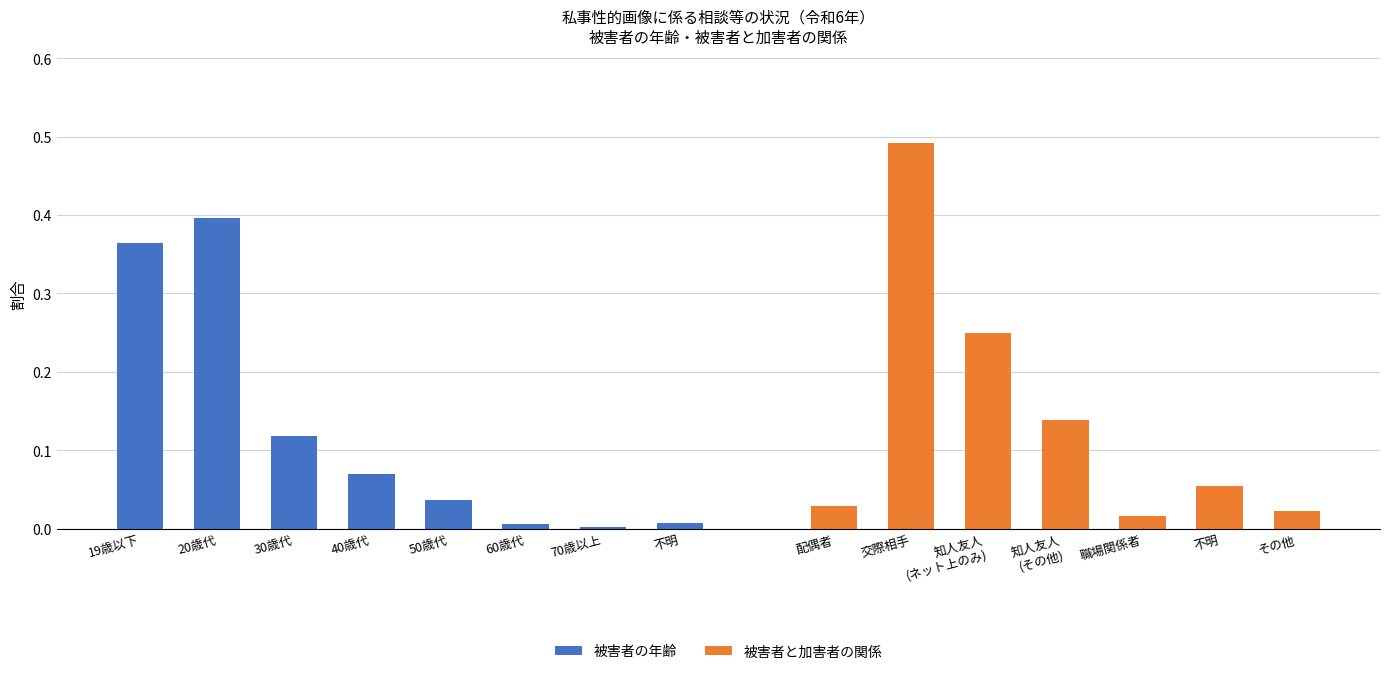

The value at 19歳以下 is 0.1. True or false?

False